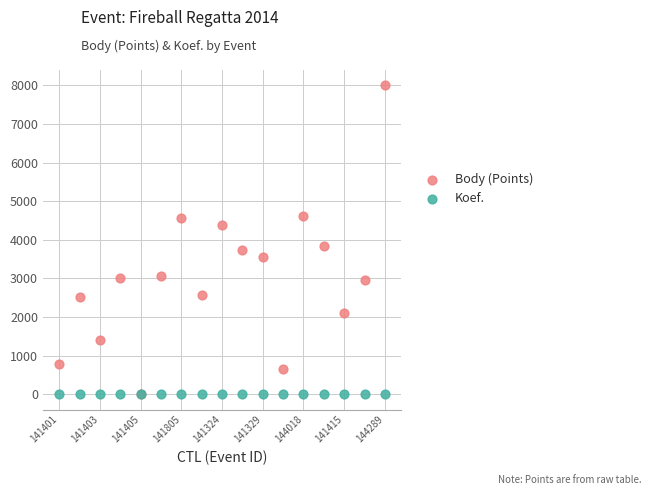

In the Body (Points) series, what Y value is closest to 3998?

3845